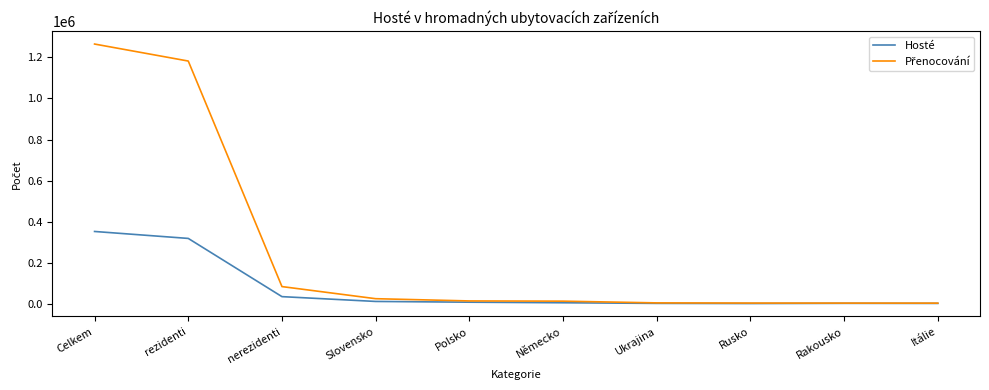

At which category is the sum across all series the highest?

Celkem